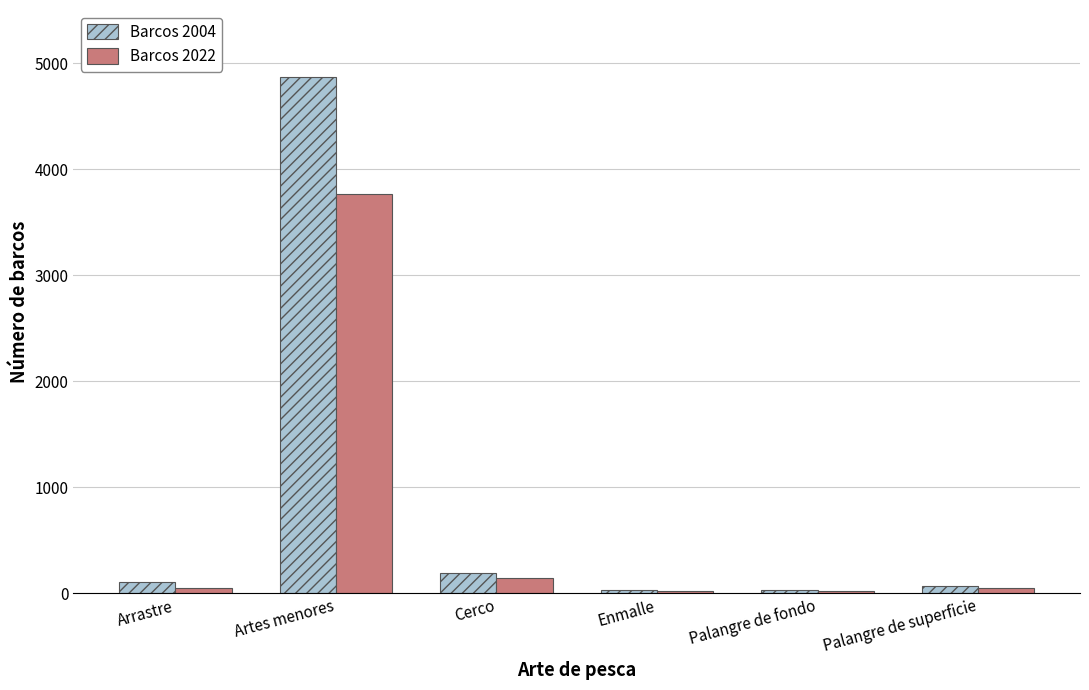

What is the highest value of the Barcos 2022 series?

3766